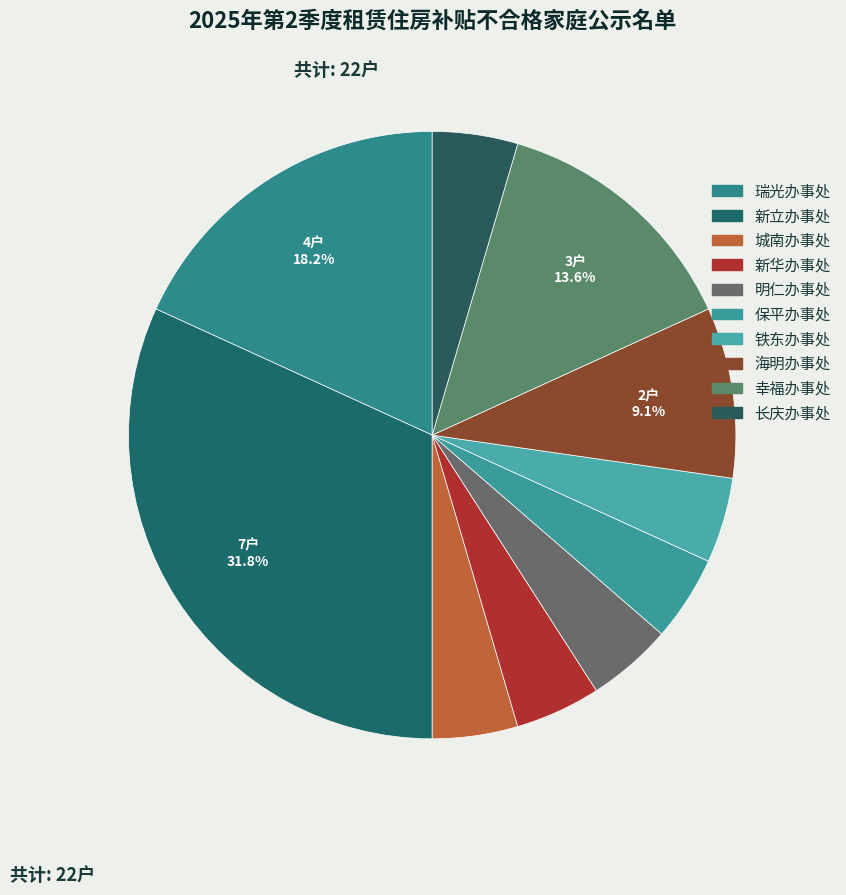

What percentage is NOT represented by 保平办事处?

95.5%